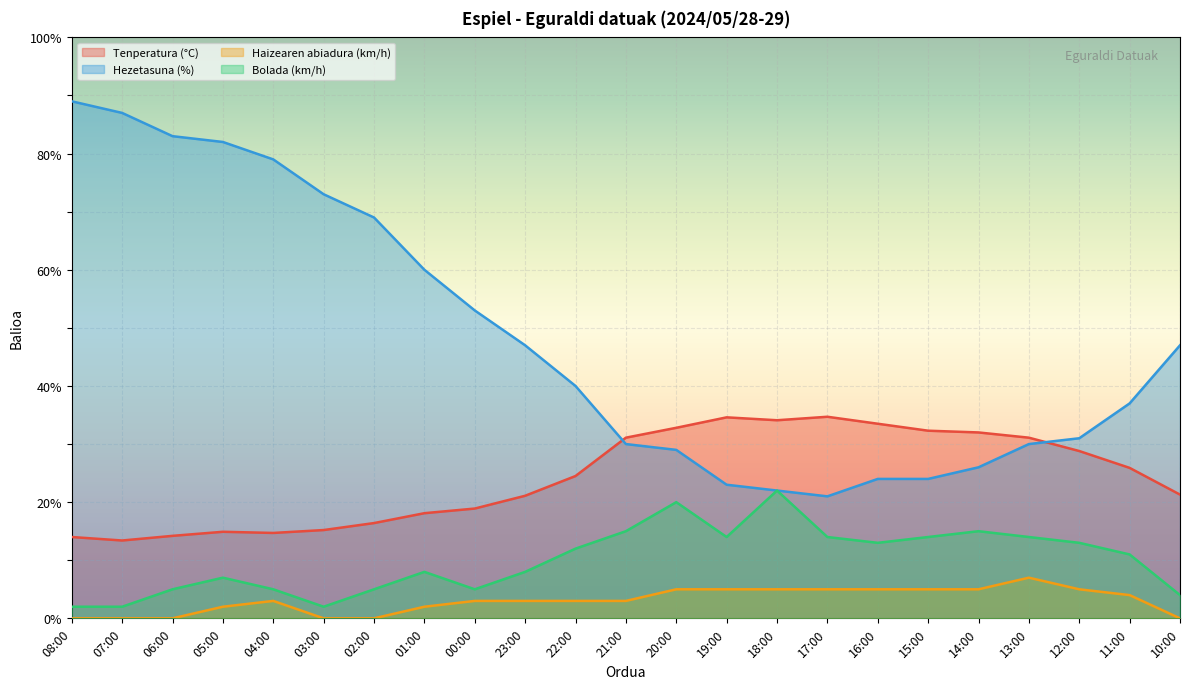

Reading left to right, transcribe all the data shown in this chart.

Tenperatura (°C): 14.0	13.4	14.2	14.9	14.7	15.2	16.4	18.1	18.9	21.1	24.5	31.1	32.8	34.6	34.1	34.7	33.5	32.3	32.0	31.1	28.8	25.9	21.3
Hezetasuna (%): 89.0	87.0	83.0	82.0	79.0	73.0	69.0	60.0	53.0	47.0	40.0	30.0	29.0	23.0	22.0	21.0	24.0	24.0	26.0	30.0	31.0	37.0	47.0
Haizearen abiadura (km/h): 0.0	0.0	0.0	2.0	3.0	0.0	0.0	2.0	3.0	3.0	3.0	3.0	5.0	5.0	5.0	5.0	5.0	5.0	5.0	7.0	5.0	4.0	0.0
Bolada (km/h): 2.0	2.0	5.0	7.0	5.0	2.0	5.0	8.0	5.0	8.0	12.0	15.0	20.0	14.0	22.0	14.0	13.0	14.0	15.0	14.0	13.0	11.0	4.0